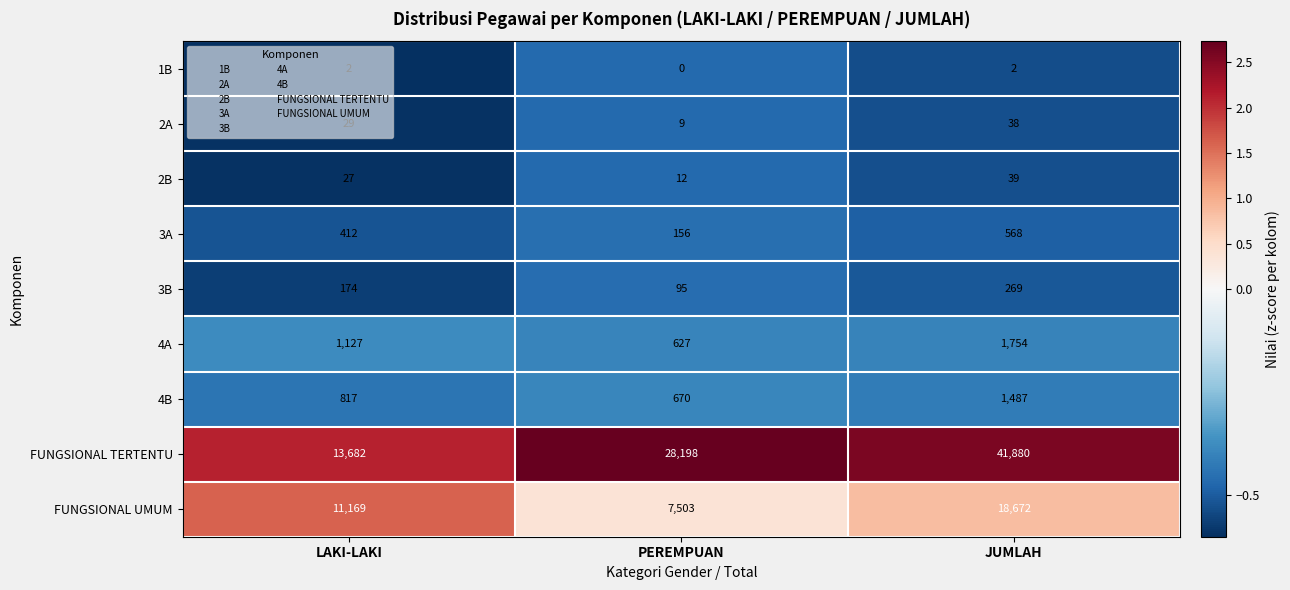

At which label does FUNGSIONAL TERTENTU reach its peak?

JUMLAH